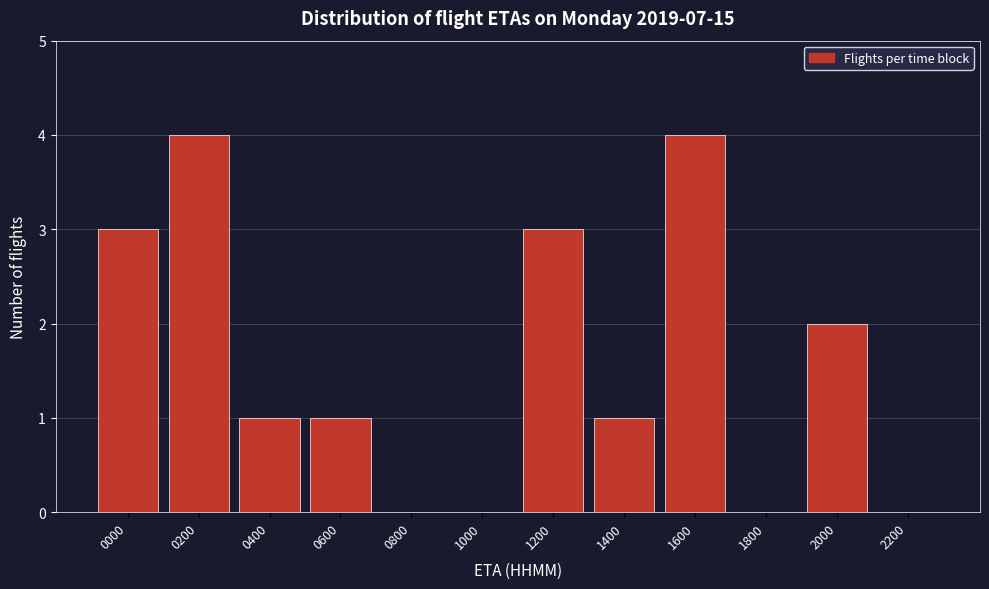

Reading left to right, transcribe all the data shown in this chart.

0000=3	0200=4	0400=1	0600=1	0800=0	1000=0	1200=3	1400=1	1600=4	1800=0	2000=2	2200=0